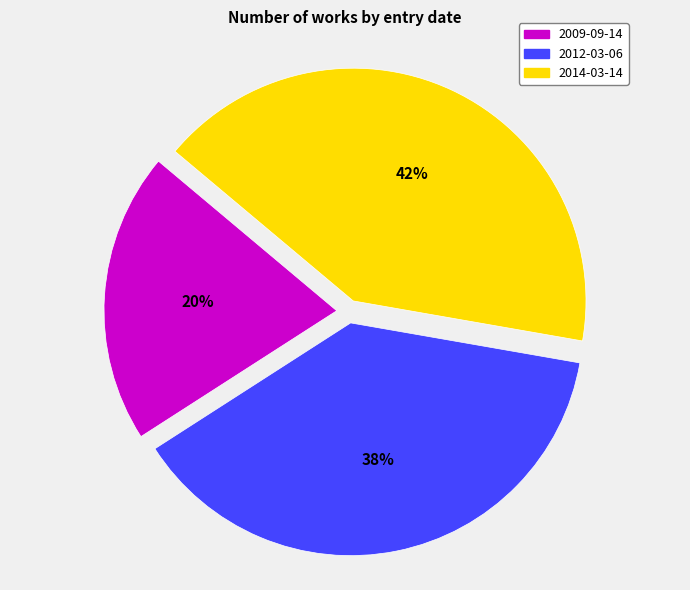

How many segments does this pie chart have?

3